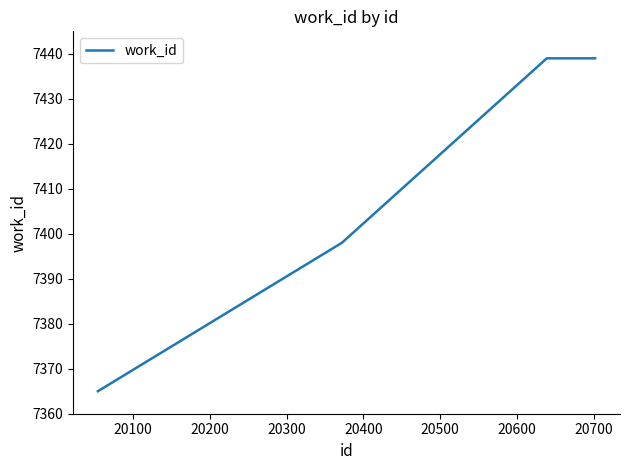

Does the chart have visible grid lines?

No